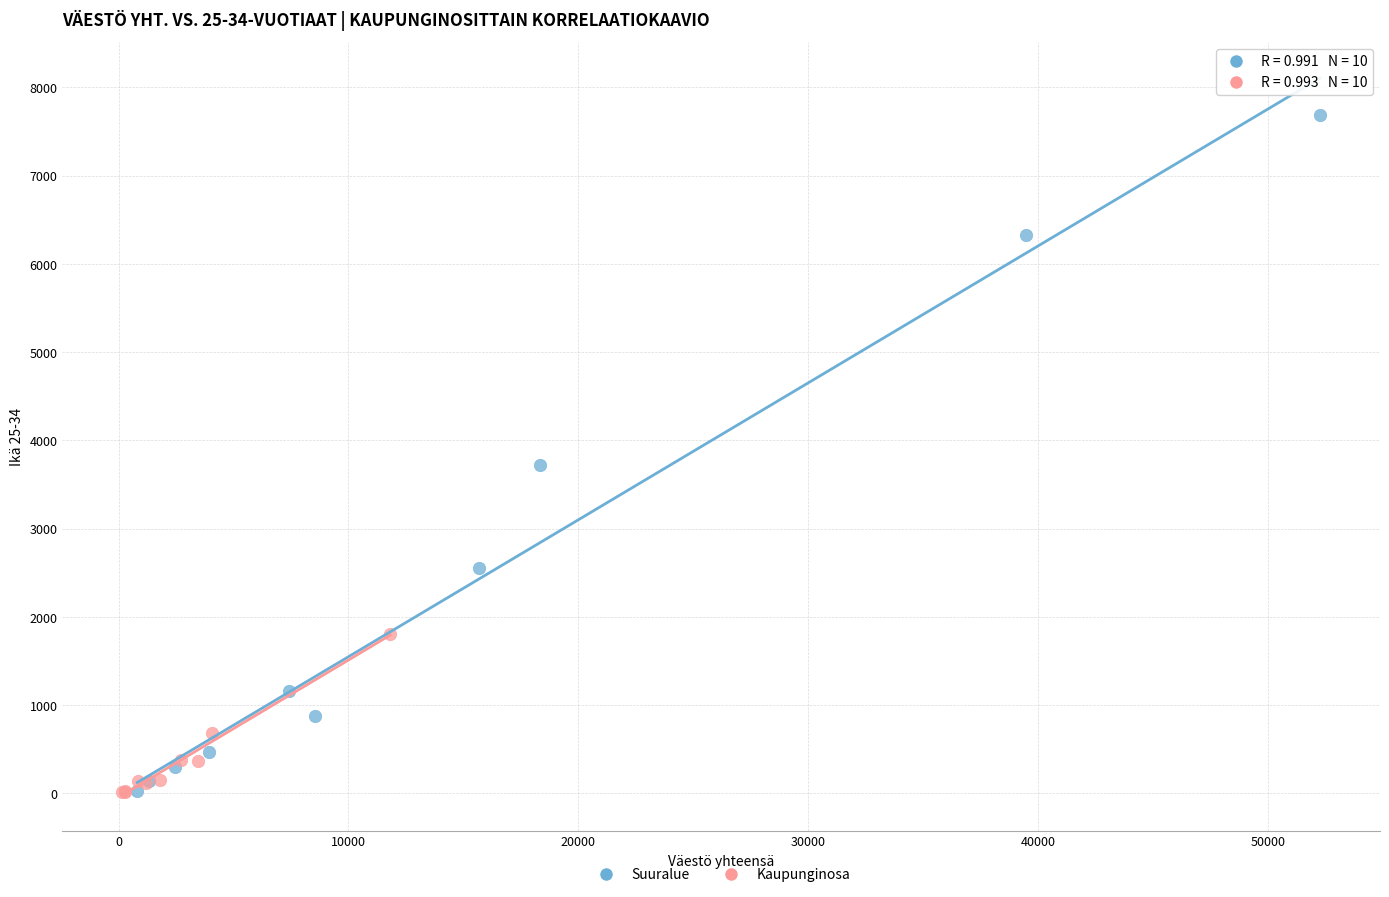

Which series contains the highest Y value?

Suuralue